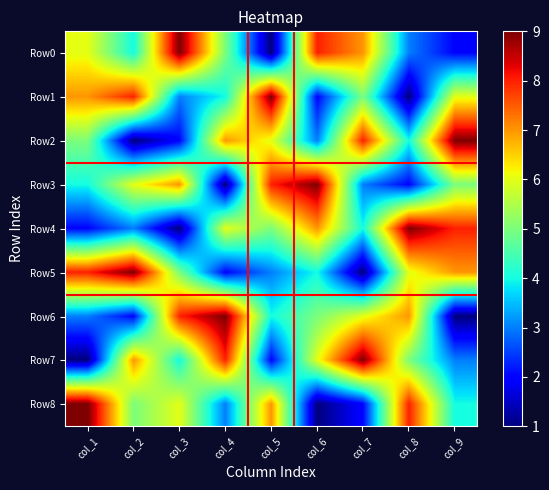

What is the difference between the maximum and second lowest values in the Row0 series?

7